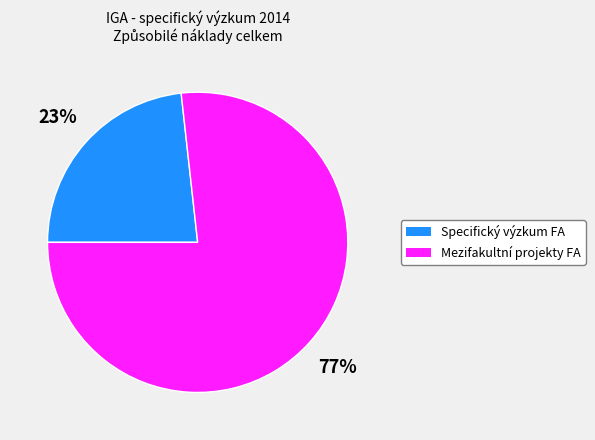

Which slice is the smallest?

Specifický výzkum FA